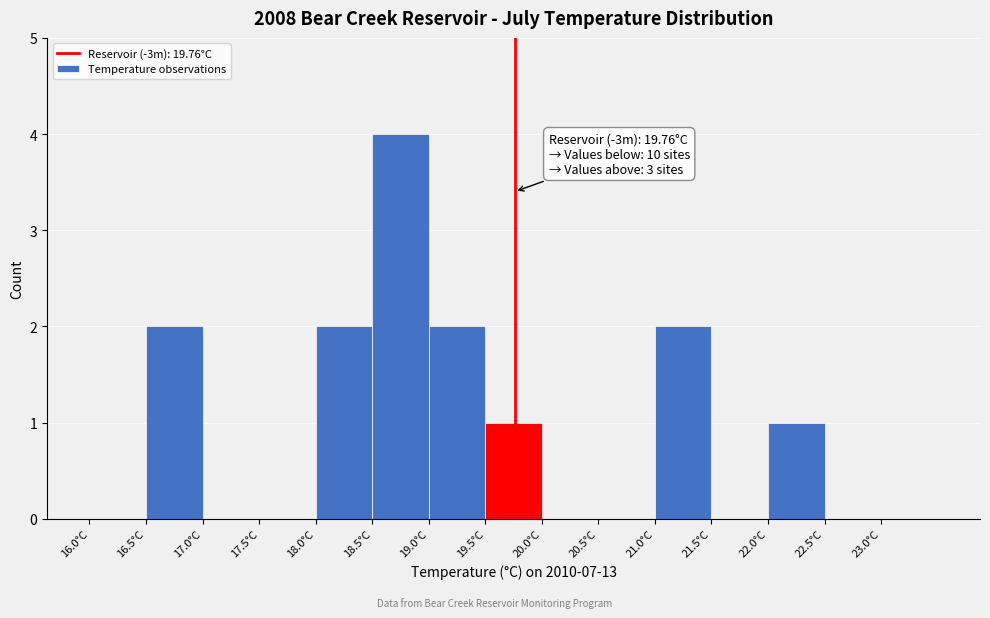

Which range on the x-axis has the tallest bar?

18.5 to 19.0